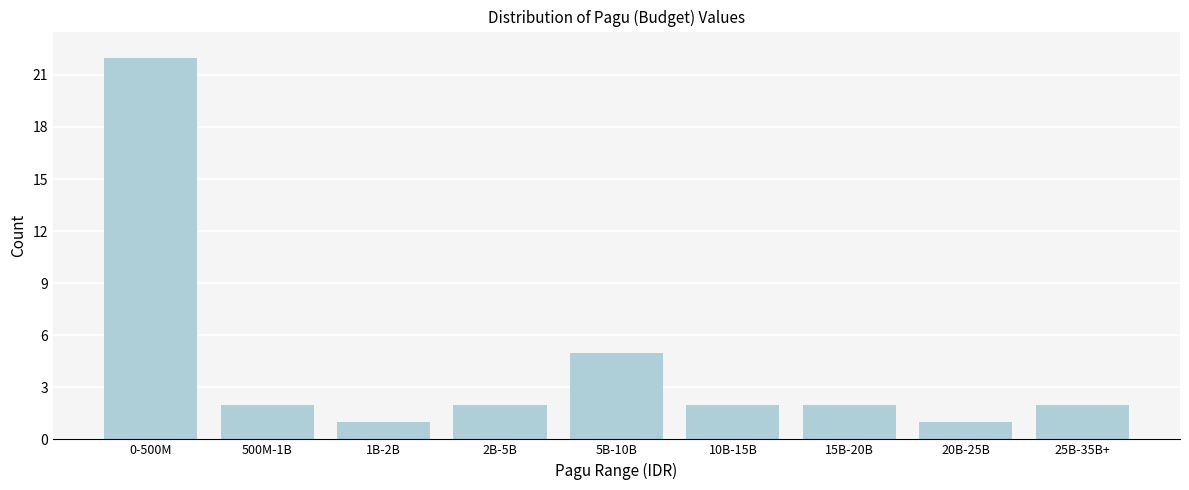

Reading left to right, list all the values displayed in this chart.

0-500M=22	500M-1B=2	1B-2B=1	2B-5B=2	5B-10B=5	10B-15B=2	15B-20B=2	20B-25B=1	25B-35B+=2